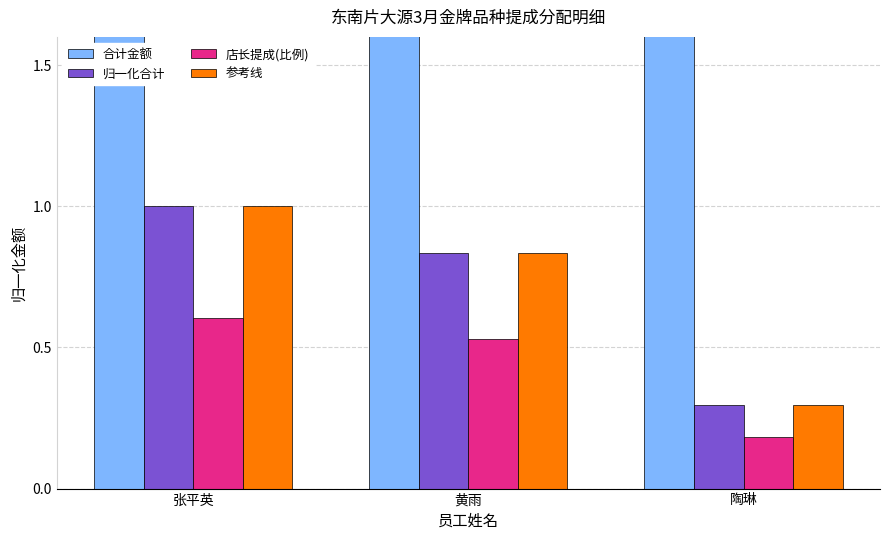

Which has a higher value, 黄雨 or 陶琳?

黄雨